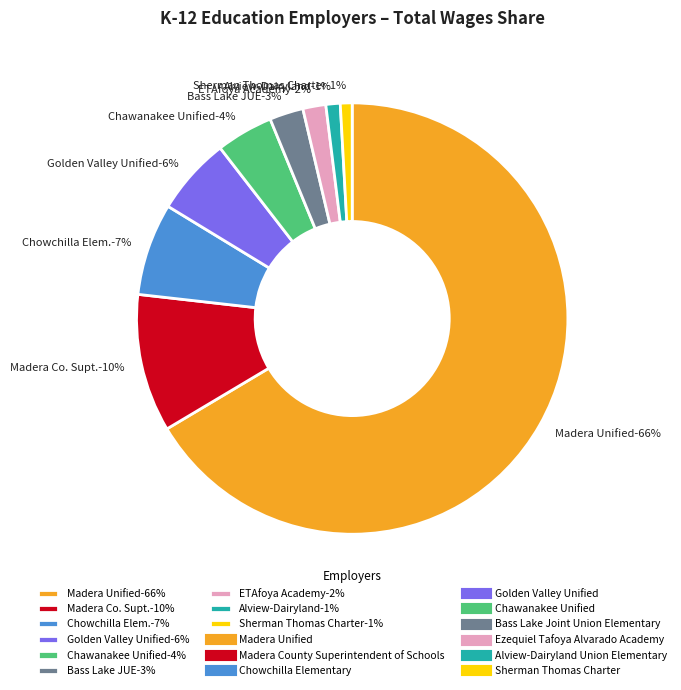

How much of the chart is everything except Golden Valley Unified?

94.2%